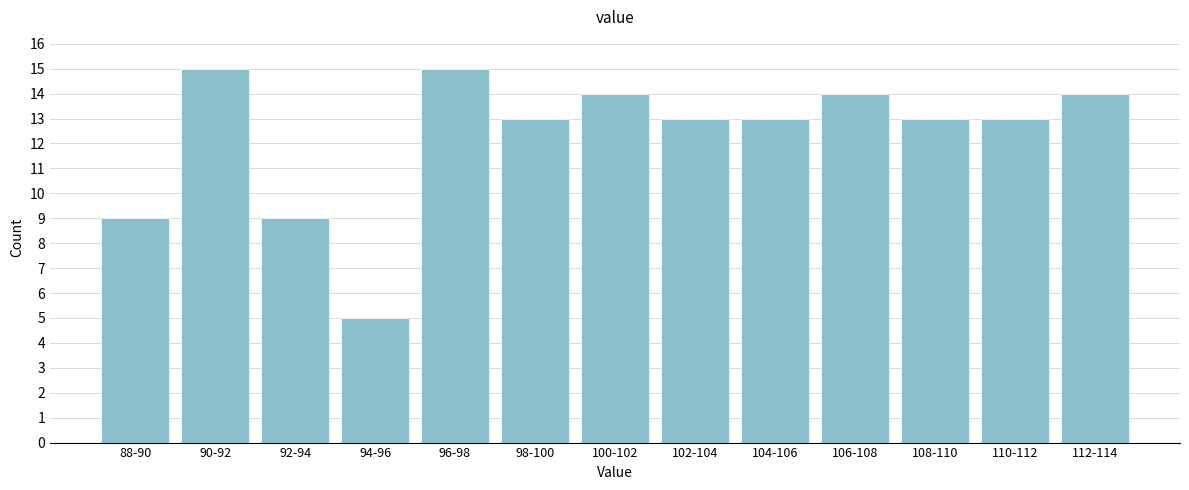

Reading left to right, extract all data points from this chart.

9	15	9	5	15	13	14	13	13	14	13	13	14